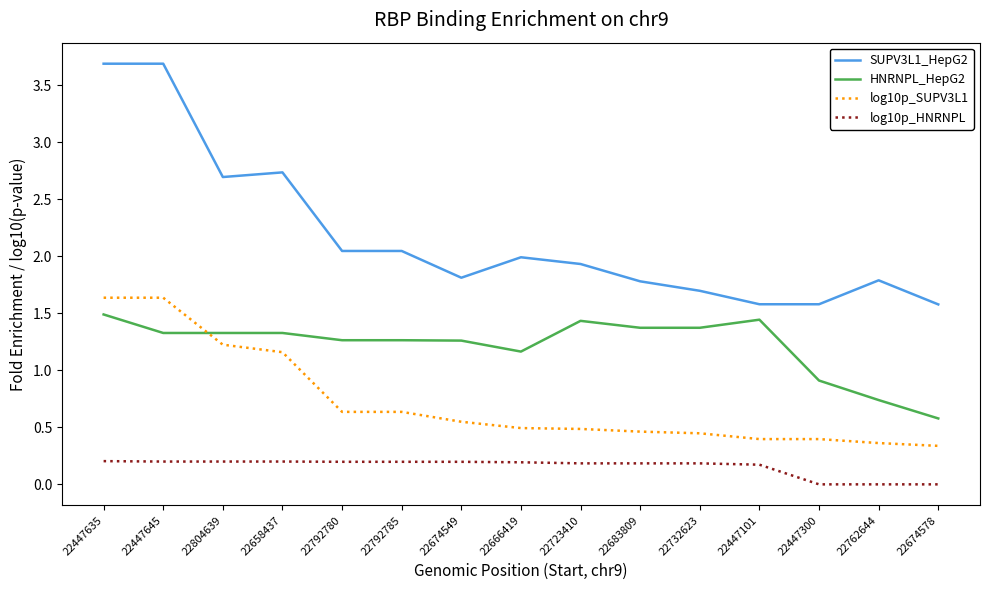

At 22792780, list the series in order from smallest to largest.

log10p_HNRNPL, log10p_SUPV3L1, HNRNPL_HepG2, SUPV3L1_HepG2